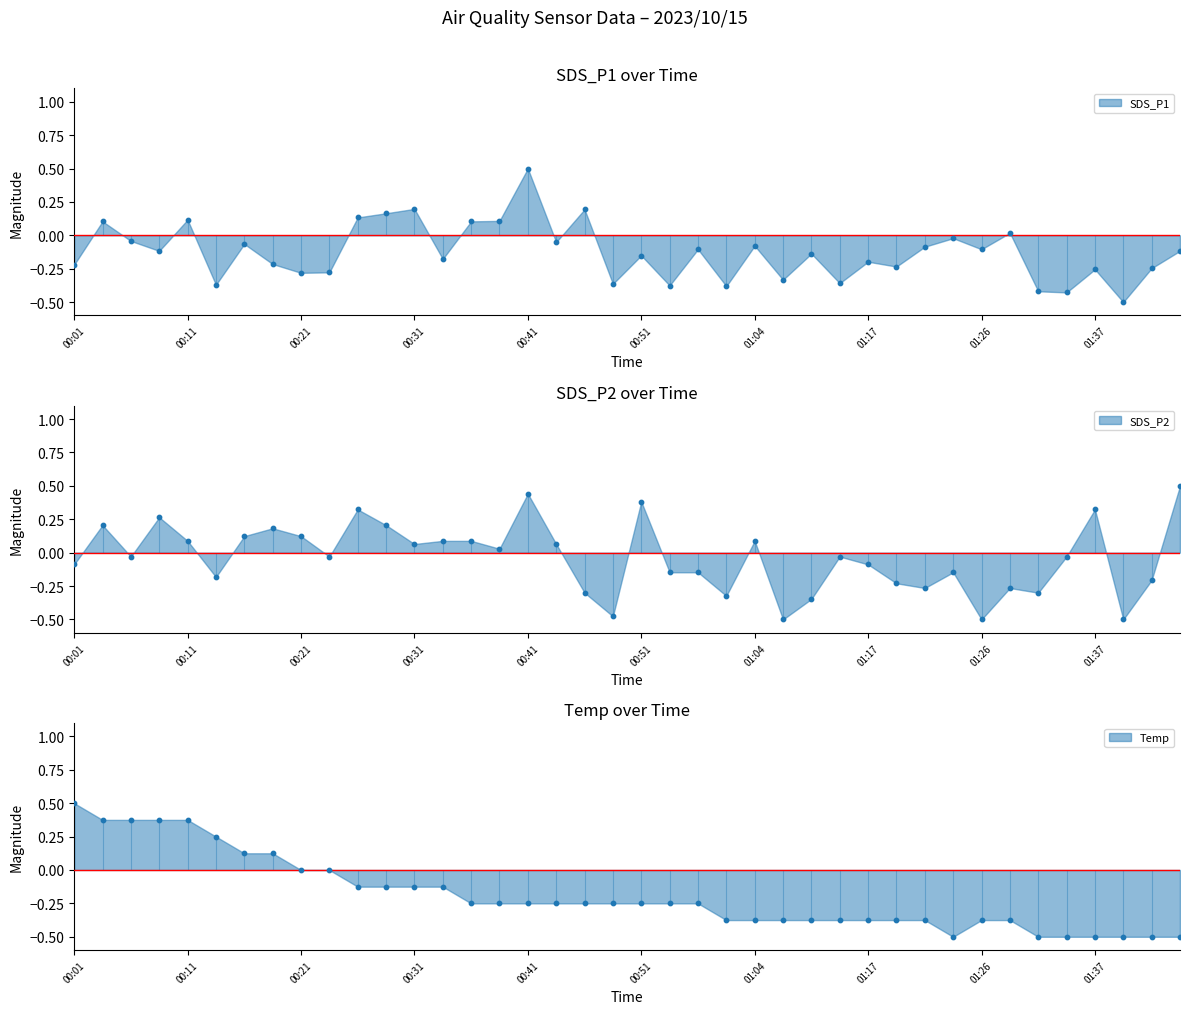

Which series has the largest total across all categories?

SDS_P2